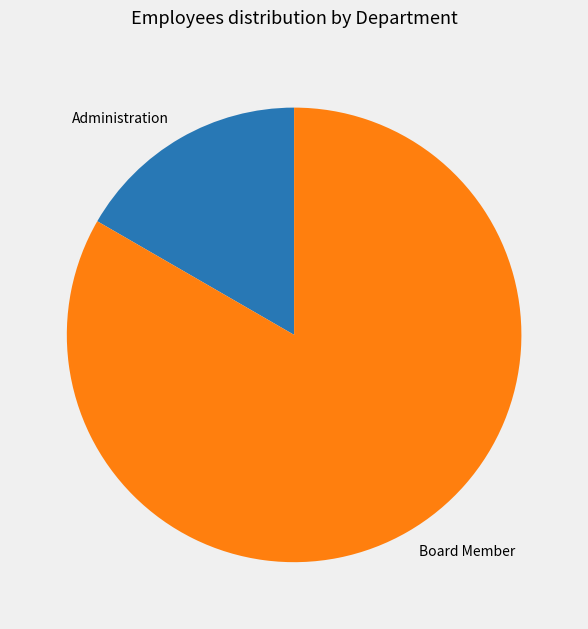

Approximately how many times larger is the value at Board Member compared to Administration?

5.0